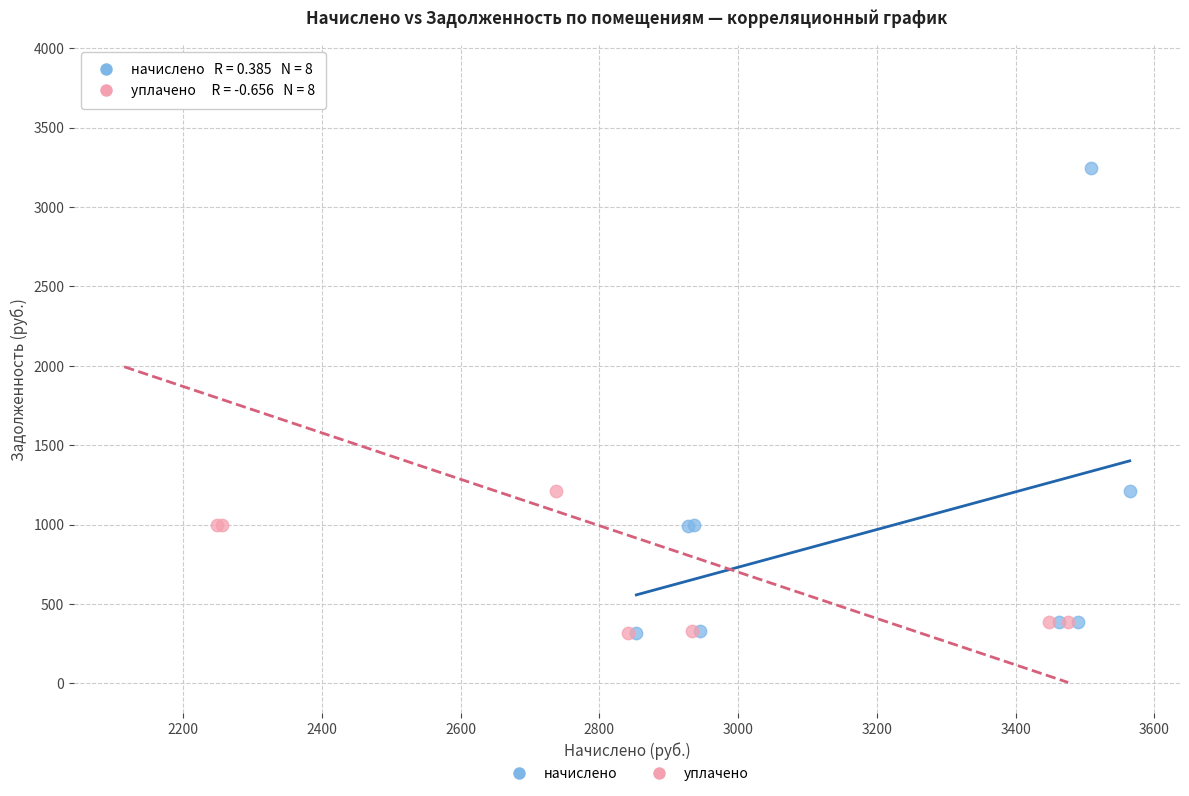

Which series reaches the maximum Y coordinate?

уплачено